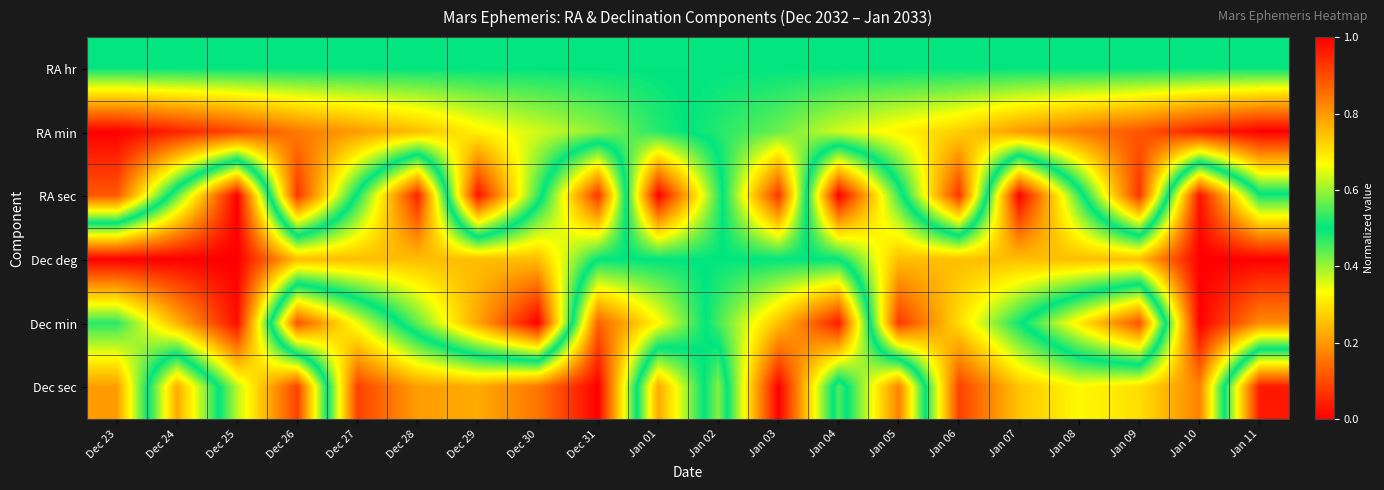

At how many categories does at least one series exceed 0?

20